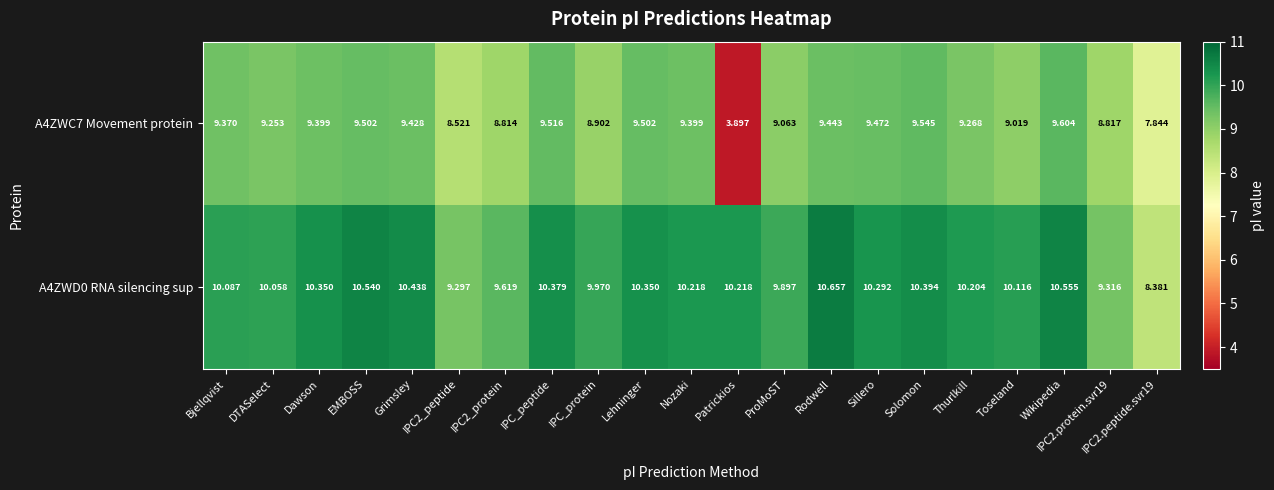

Which label corresponds to the smallest value in the chart?

Patrickios